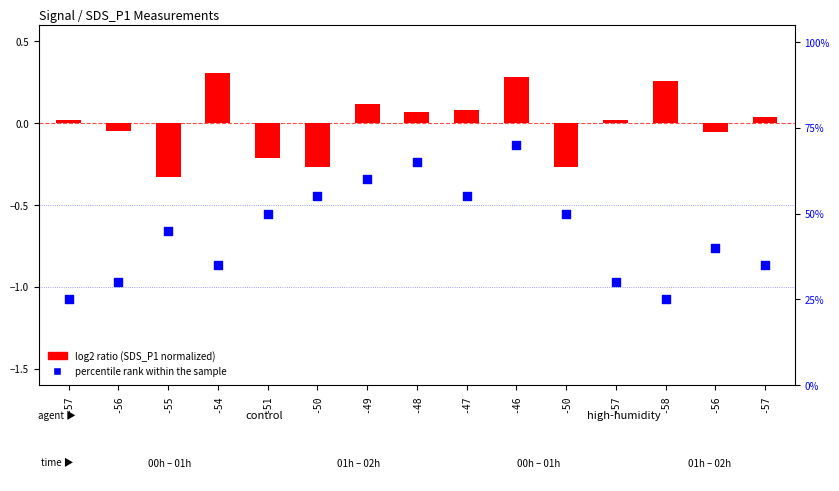

What is the total value across all series at -56?

30.0